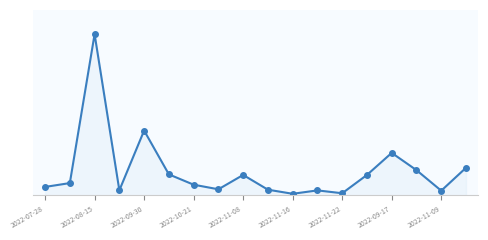

Is this an area chart (filled region under the line)?

Yes